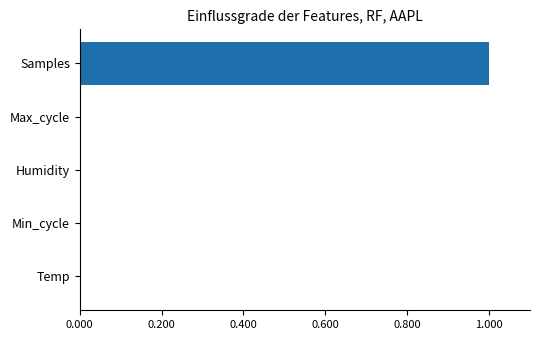

Is it true that the value at Samples is 1.0?

True